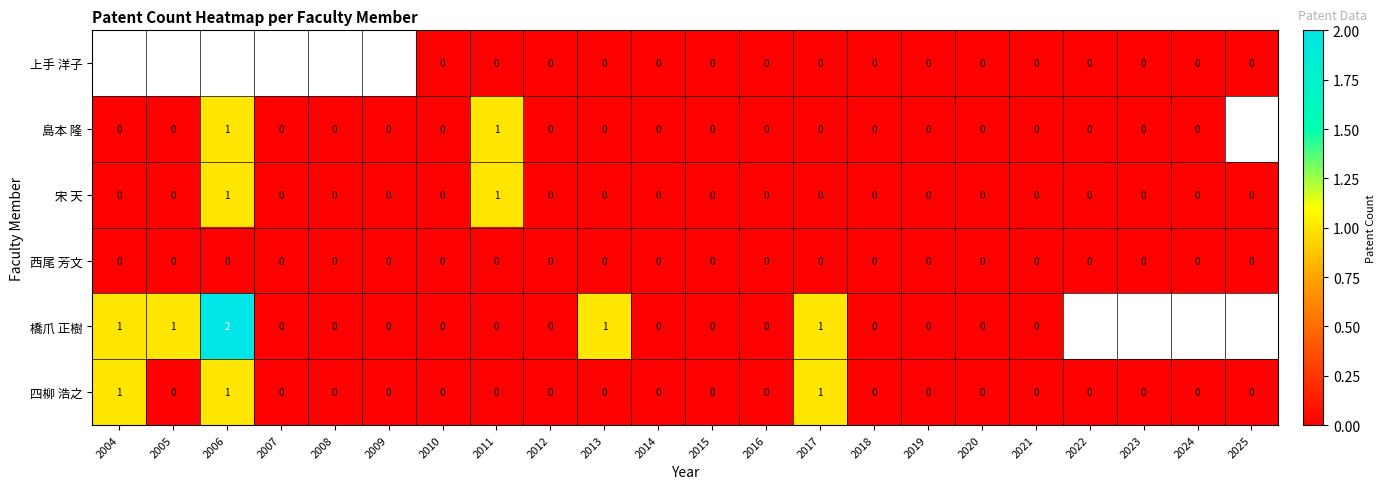

What is the sum of all 四柳 浩之 values?

3